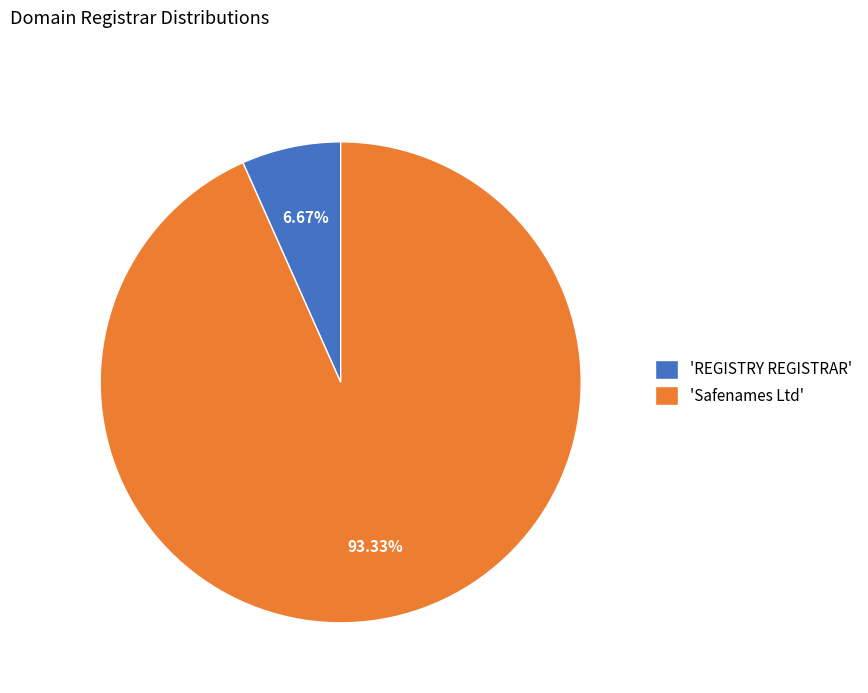

To the nearest percent, what is the difference between the largest and smallest slice percentages?

87%